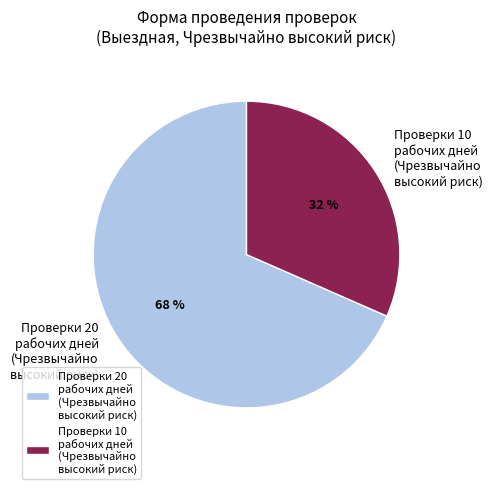

Approximately how many times larger is the value at Проверки 10 рабочих дней (Чрезвычайно высокий риск) compared to Проверки 20 рабочих дней (Чрезвычайно высокий риск)?

0.5